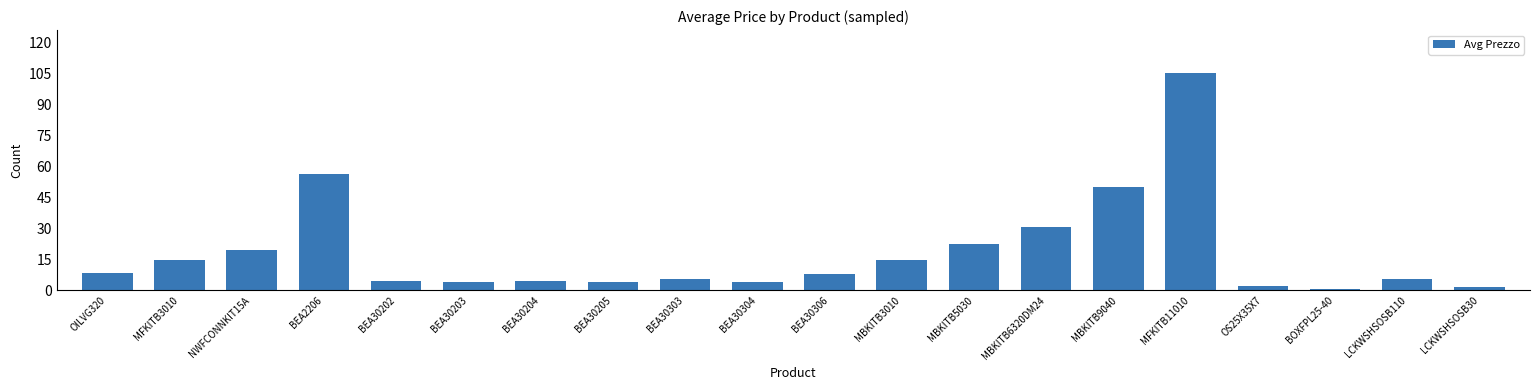

The chart shows a value of 5.5 at LCKWSHSOSB110. True or false?

True